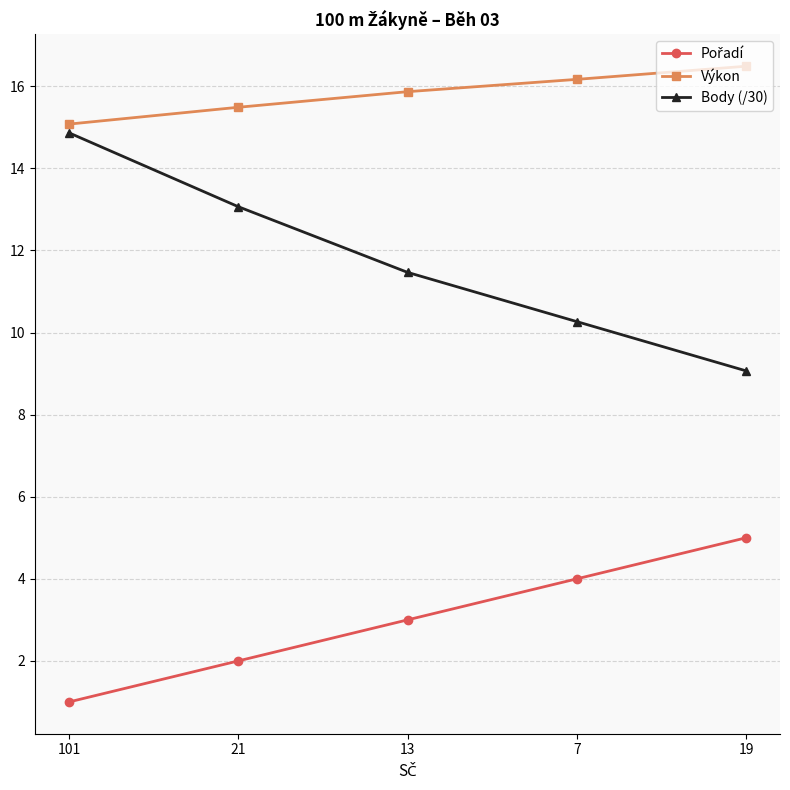

Which series has the largest total across all categories?

Výkon